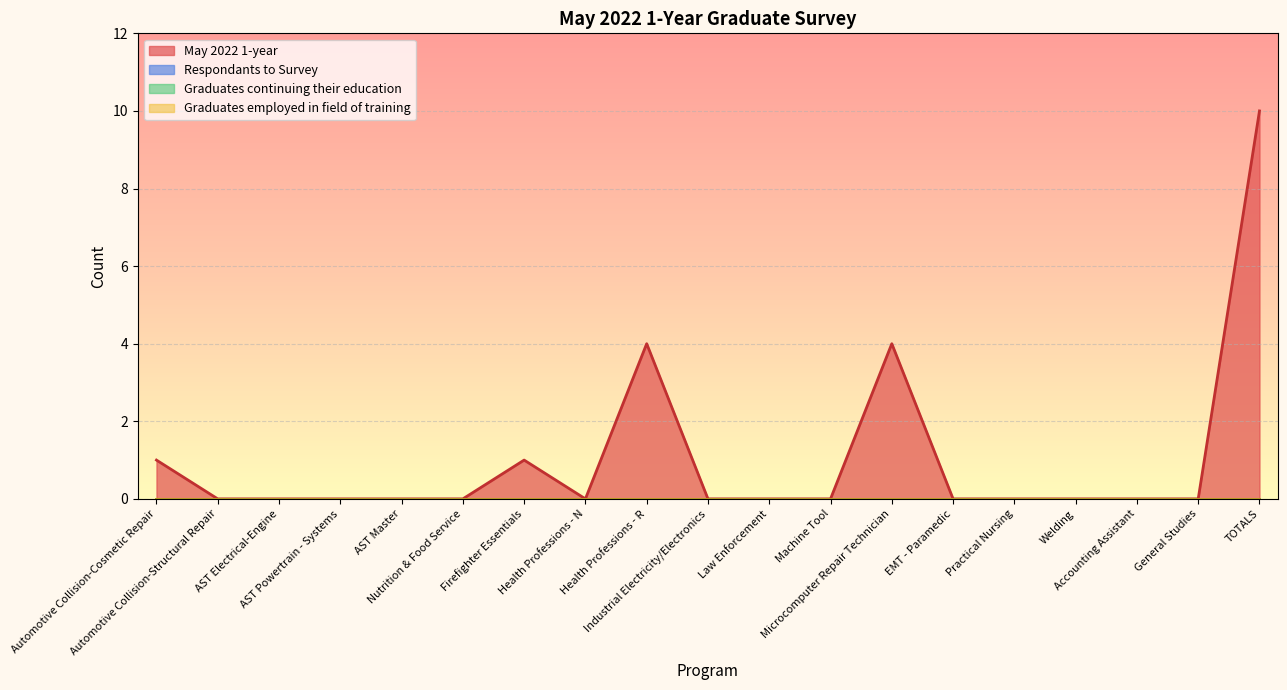

Is it true that Graduates continuing their education equals 0 at Accounting Assistant?

True